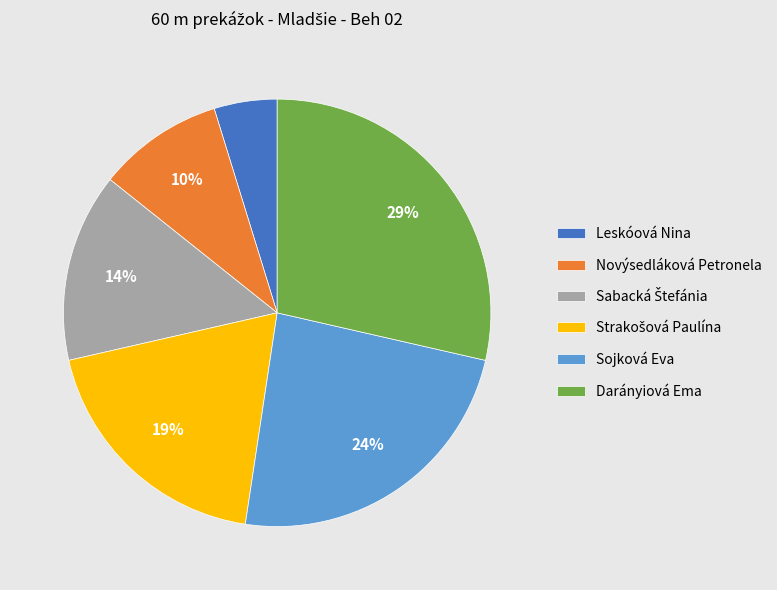

Does any single category account for the majority?

No